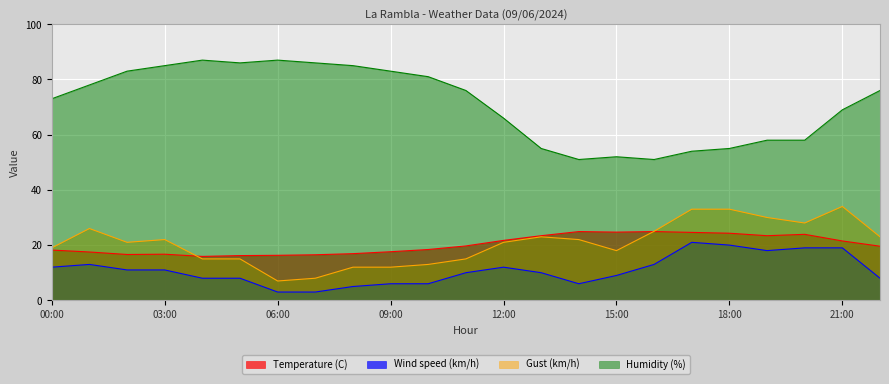

At which label does Temperature (C) first exceed 19?

11:00